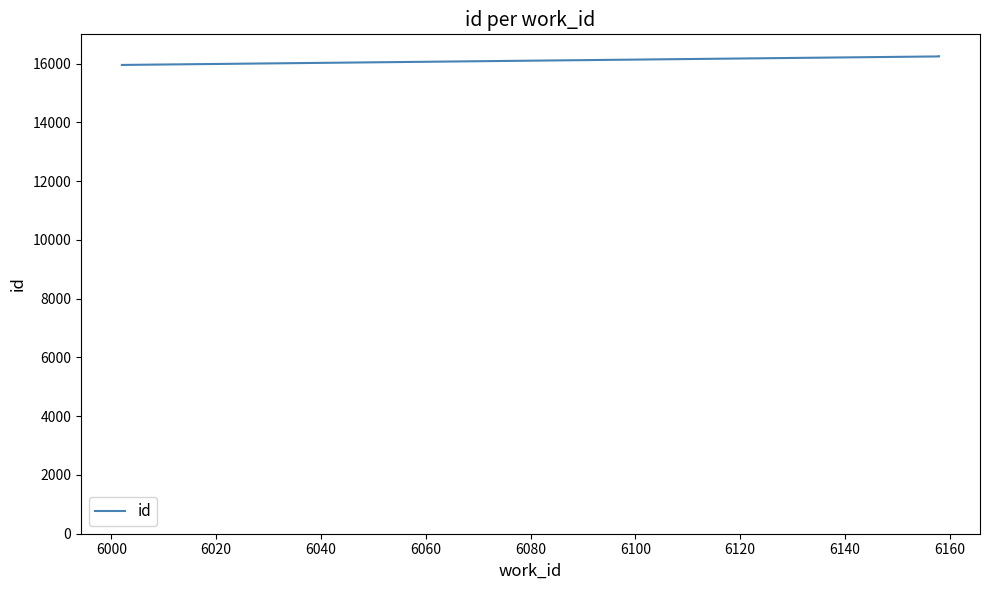

What is the value of the 1st point from the left?

15958